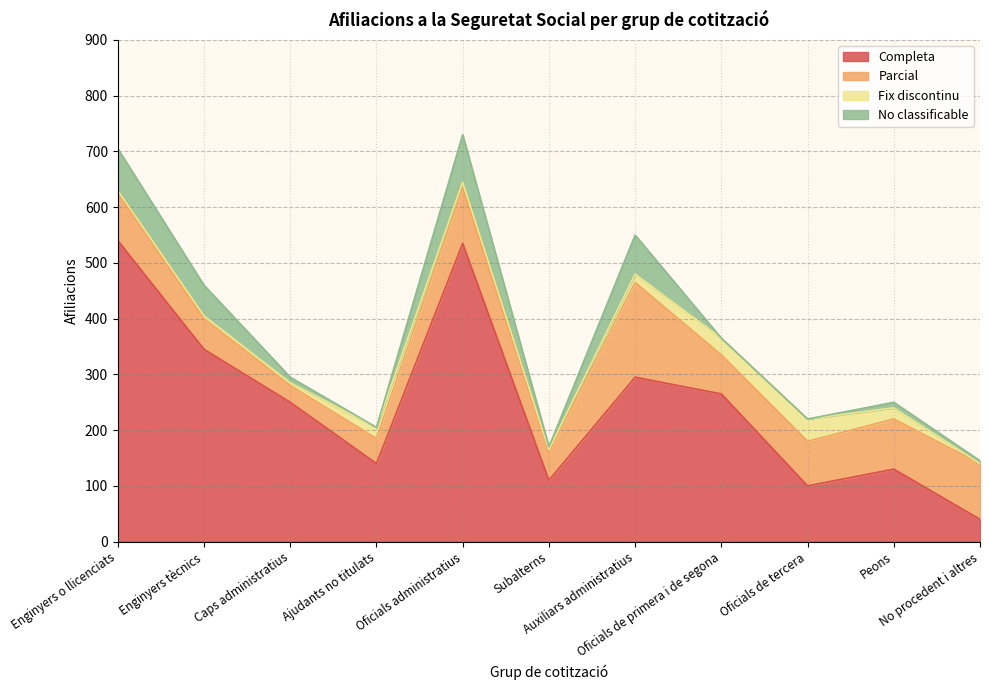

At which category does the chart reach its peak across all series?

Enginyers o llicenciats